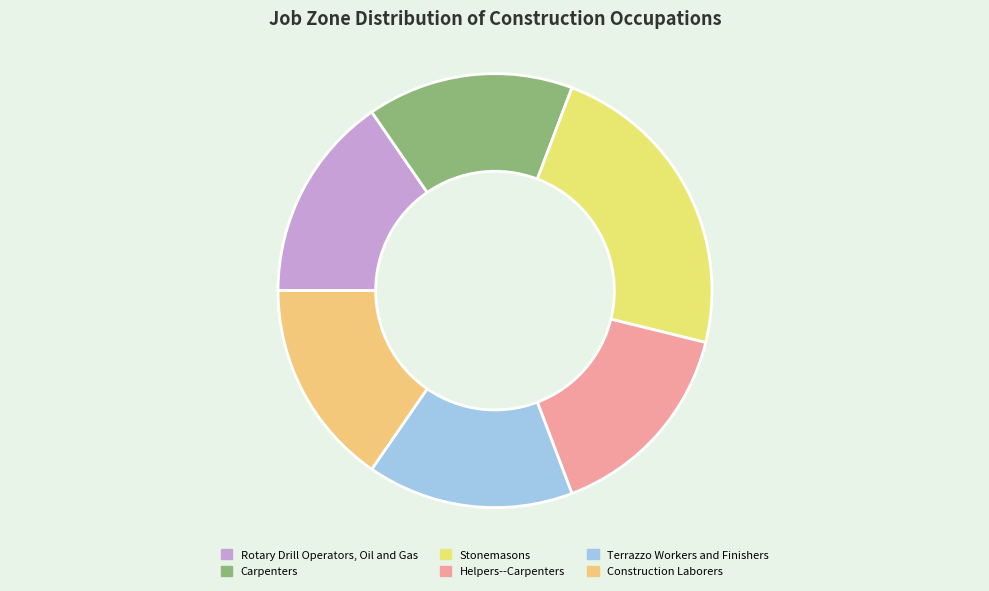

Does Construction Laborers represent more than half of the total?

No